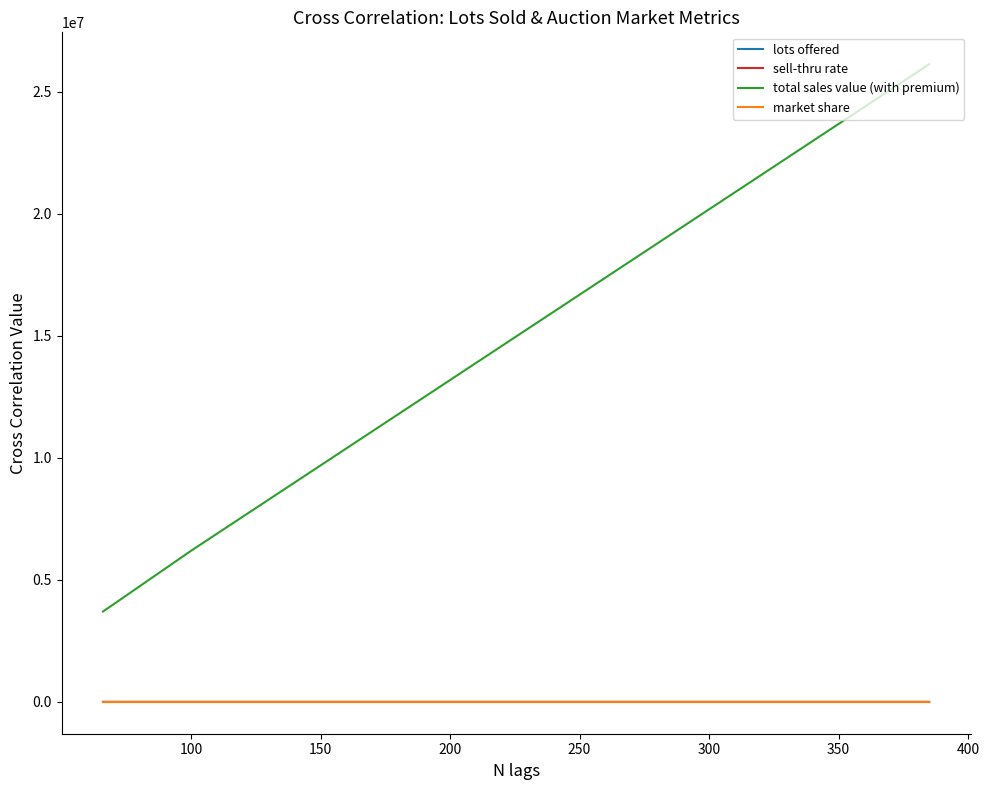

At which label does lots offered reach its minimum?

150